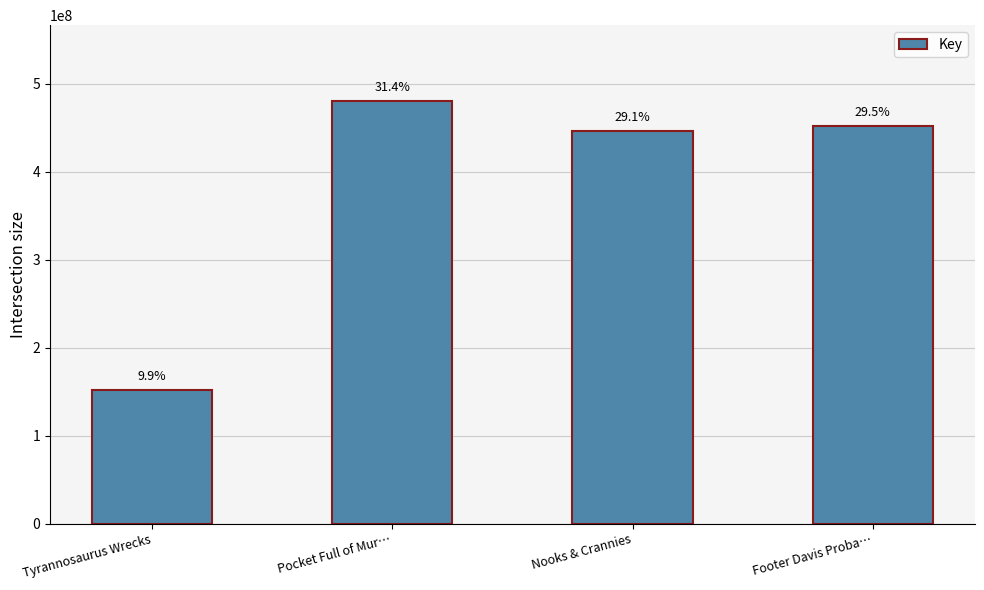

At which category does the chart reach its minimum across all series?

Tyrannosaurus Wrecks